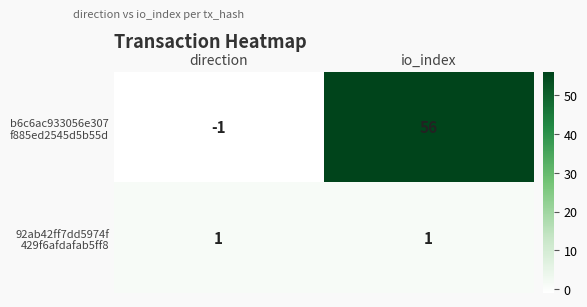

What is the greatest value displayed?

56